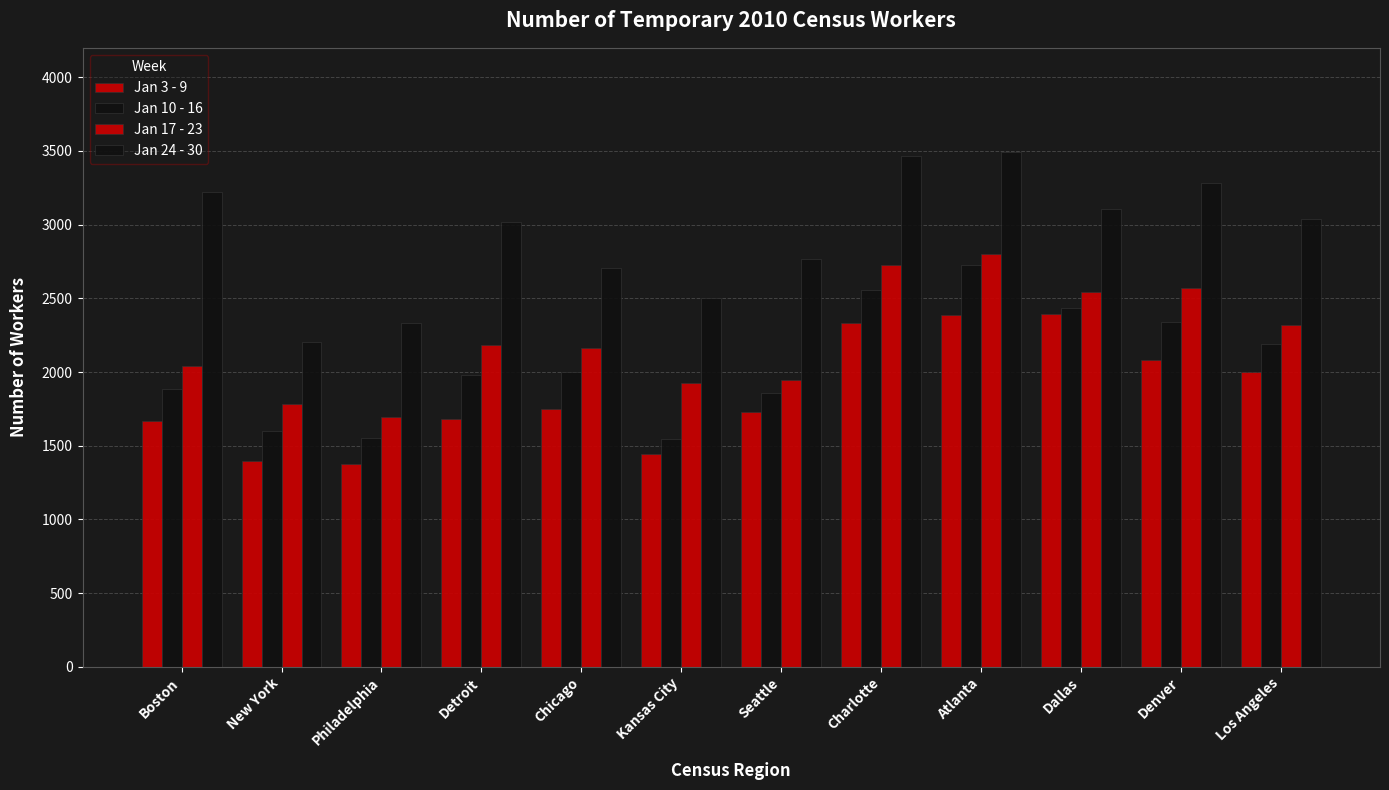

What position from the left is Denver?

11